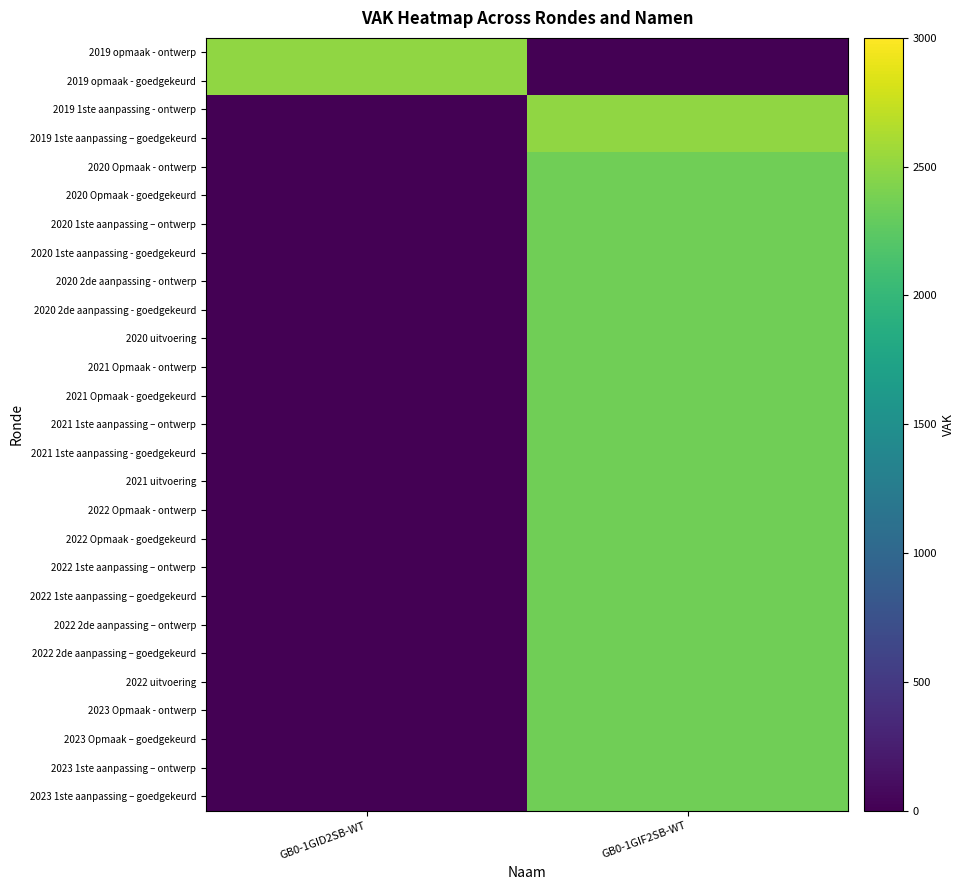

What is the spread (max minus min) of values at GB0-1GID2SB-WT?

2500